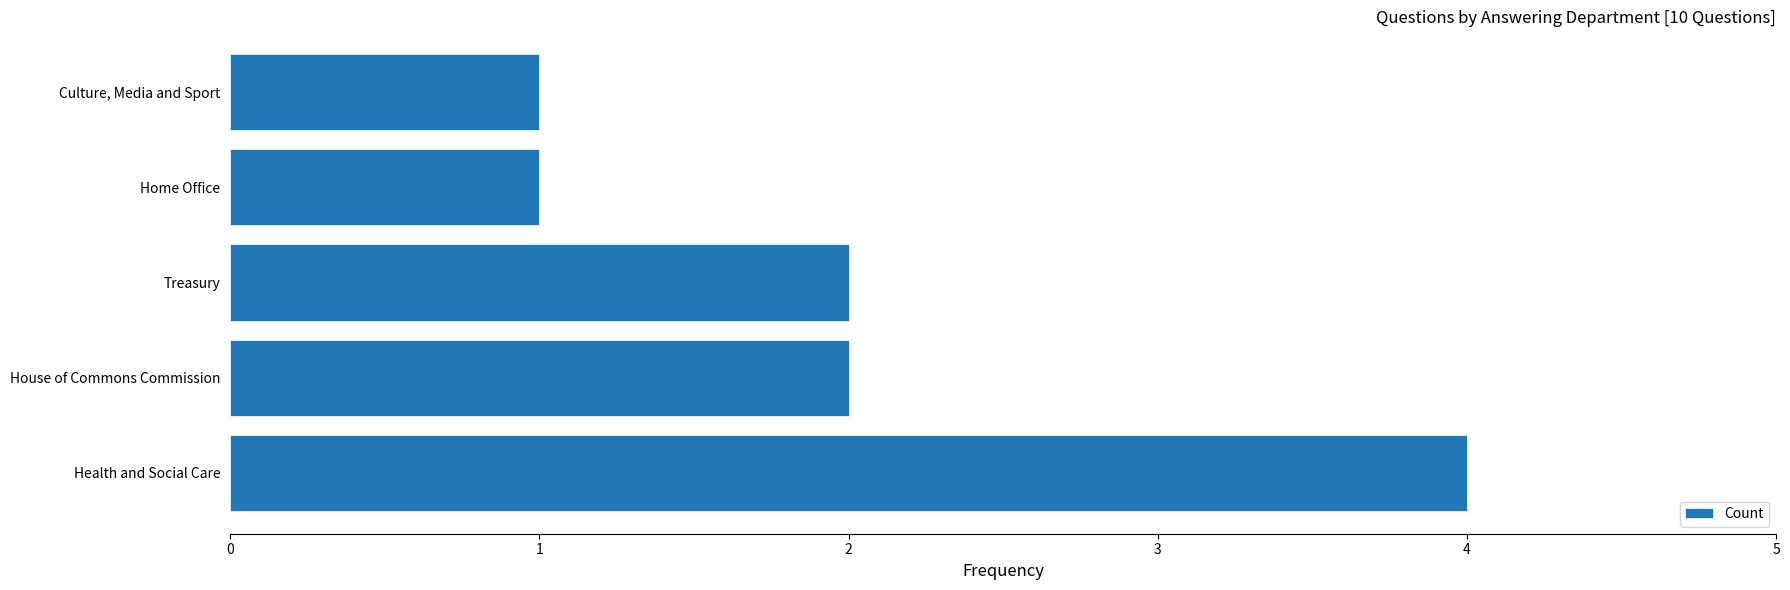

Which label corresponds to the largest value in the chart?

Health and Social Care